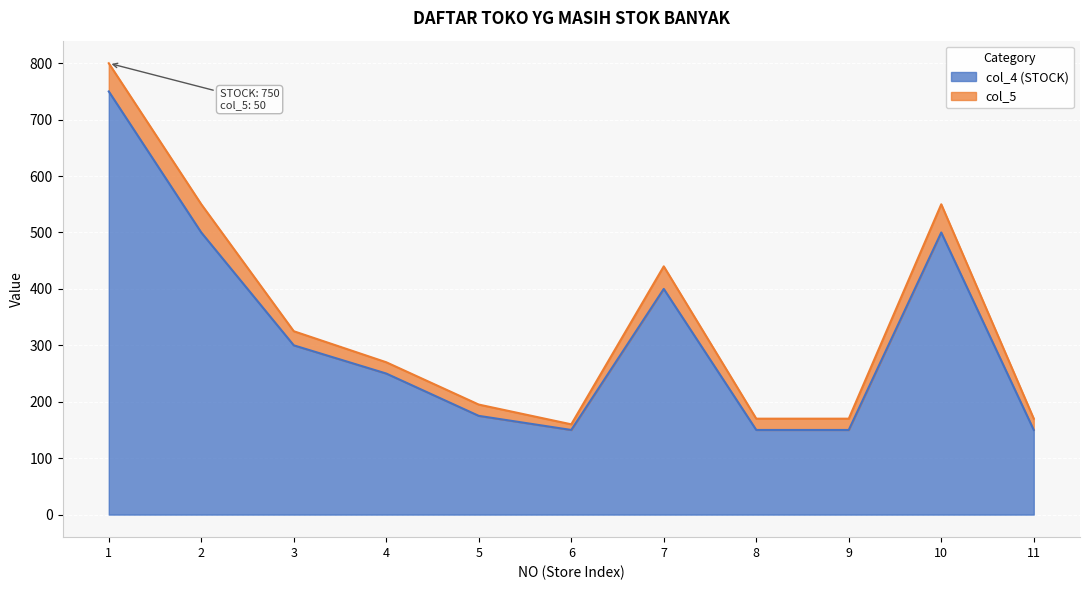

Rank the categories by value from highest to lowest.

1, 2, 10, 7, 3, 4, 5, 6, 8, 9, 11